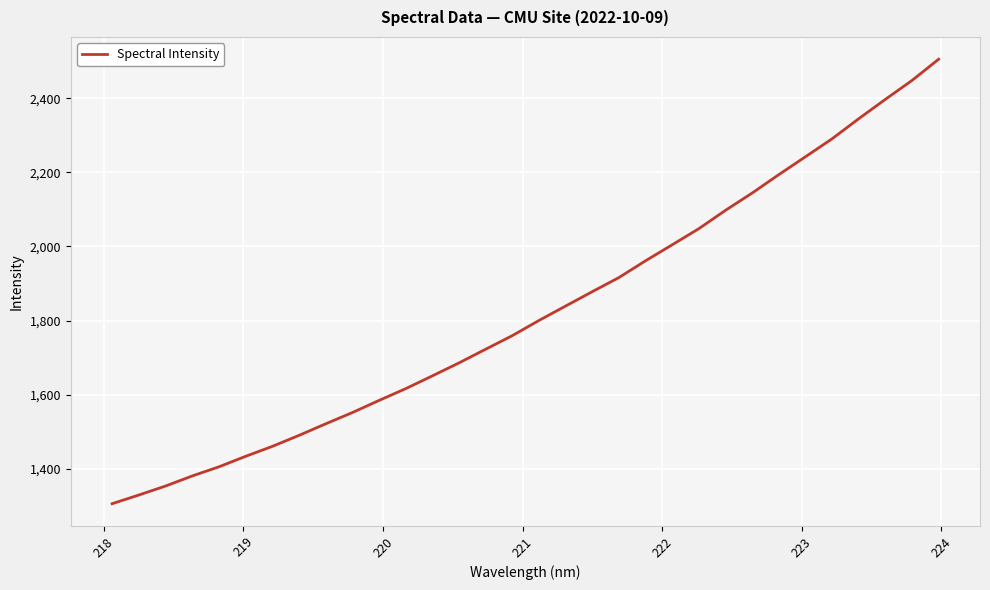

What is the difference between the maximum and minimum values?

1199.5